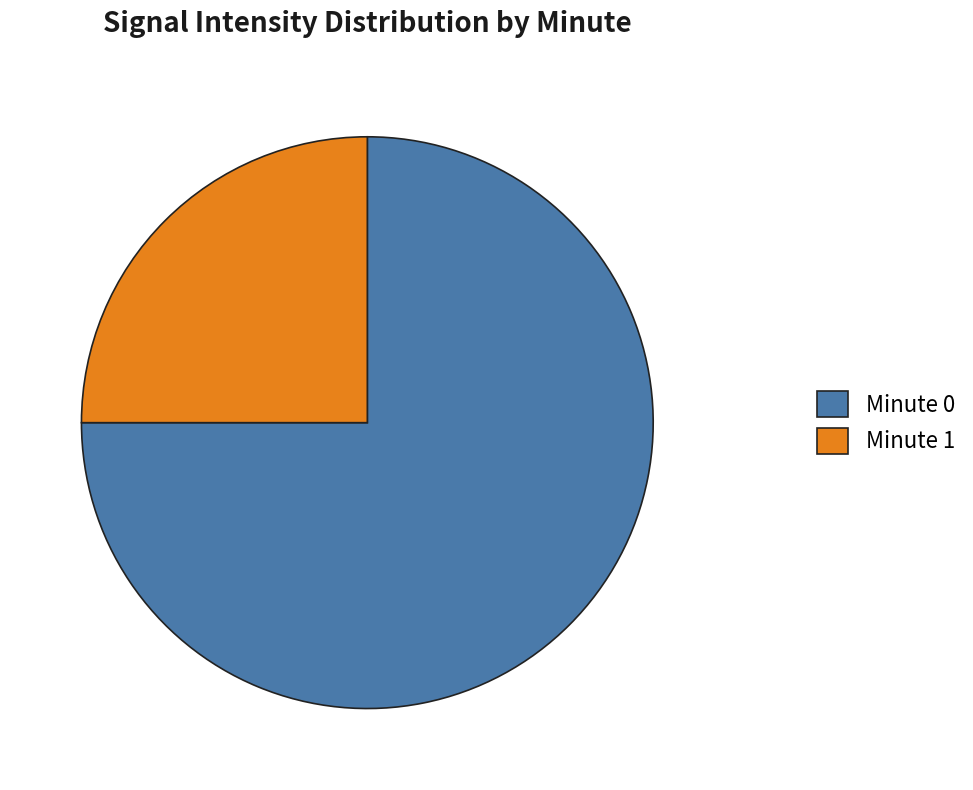

Which slice represents more than half of the pie?

Minute 0